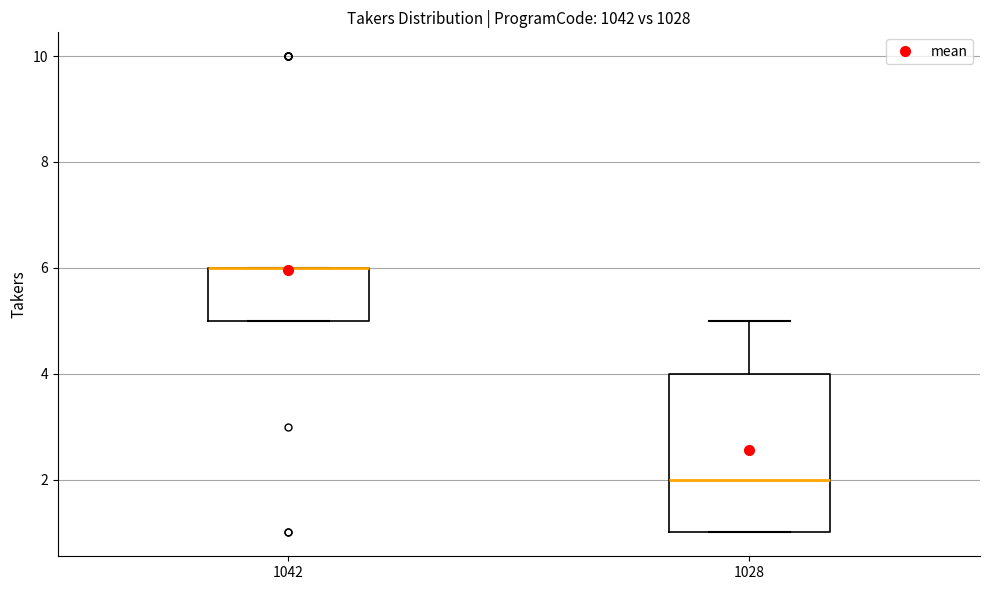

Reading left to right, read every box against the y-axis: the position of its median line, the range the box covers, and the ends of its whiskers. The values are not printed on the chart, so give them approximately, as read against the axis.

1042: median 6 (drawn on the box's upper edge), box 5 to 6, whiskers 5 to 6
1028: median 2, box 1 to 4, whiskers 1 to 5